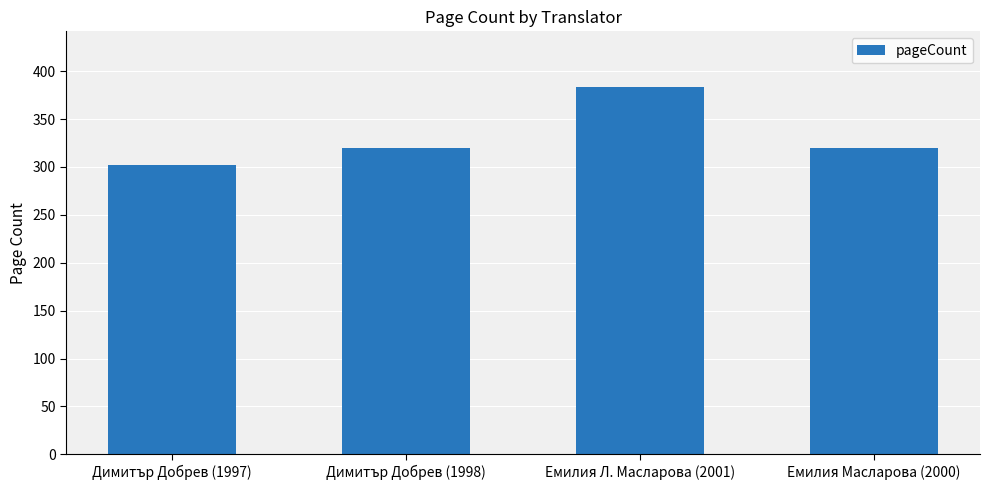

Does the chart contain any negative values?

No